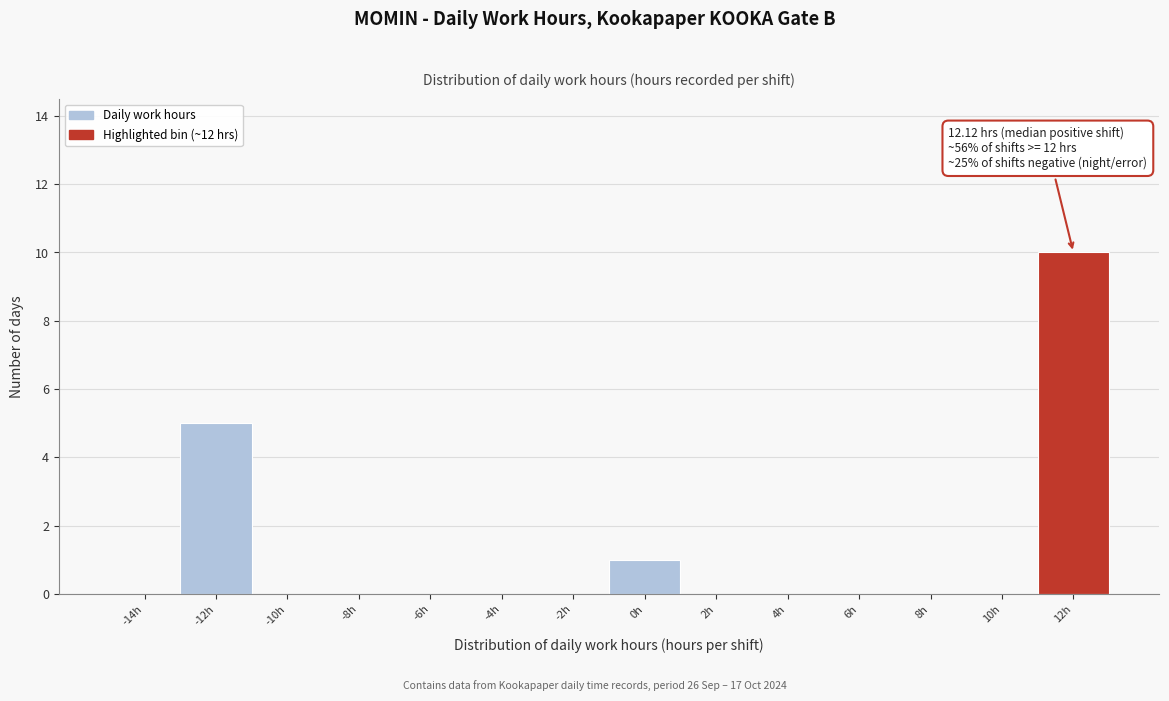

Reading left to right, list all the values displayed in this chart.

-14h=0	-12h=5	-10h=0	-8h=0	-6h=0	-4h=0	-2h=0	0h=1	2h=0	4h=0	6h=0	8h=0	10h=0	12h=10